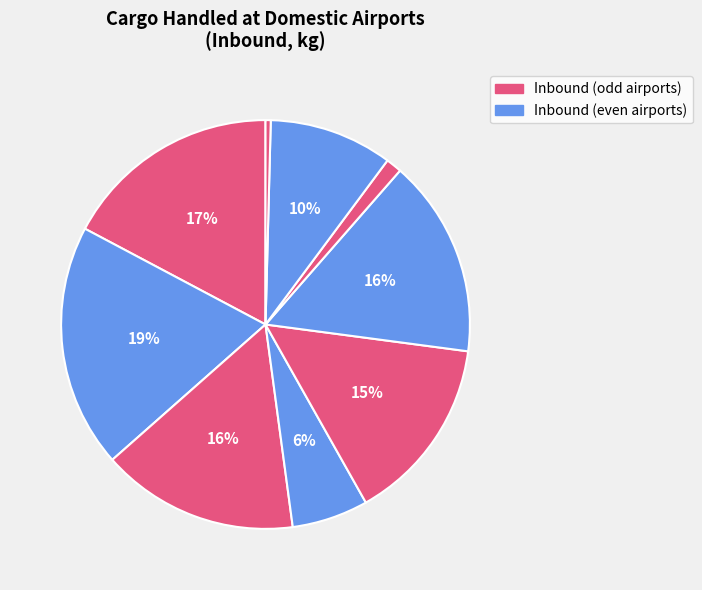

How many segments does this pie chart have?

9